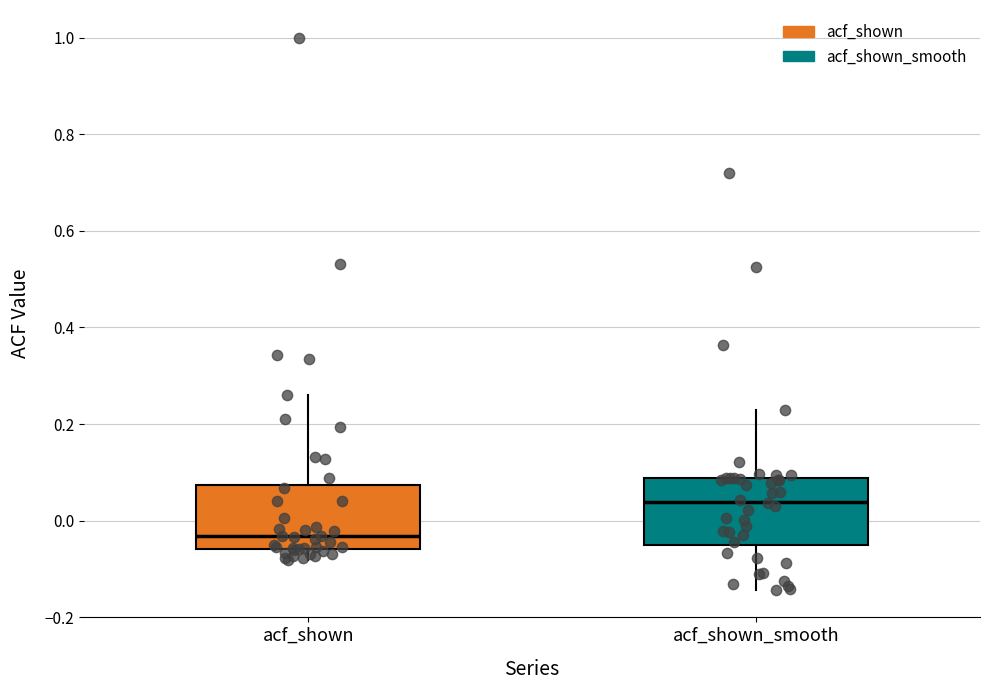

Where is the upper edge of the box for acf_shown on the y-axis? The values are not printed on the chart, so give them approximately, as read against the axis.

0.08